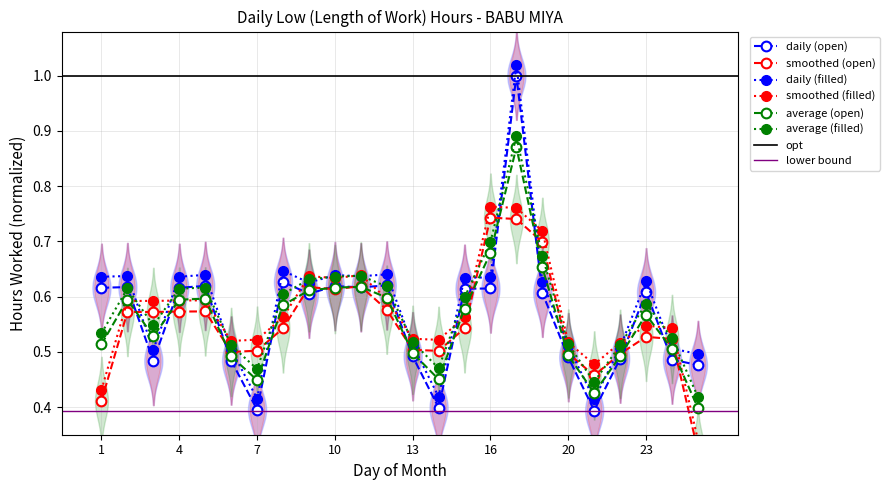

Which has a higher value, 10 or 15?

10